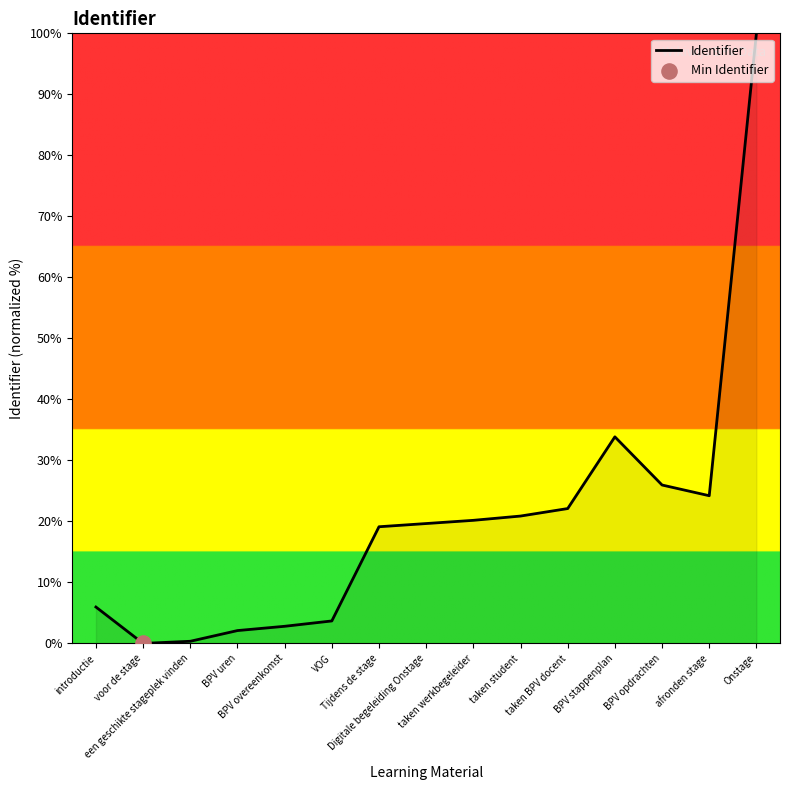

Which has a higher value, Tijdens de stage or BPV uren?

Tijdens de stage